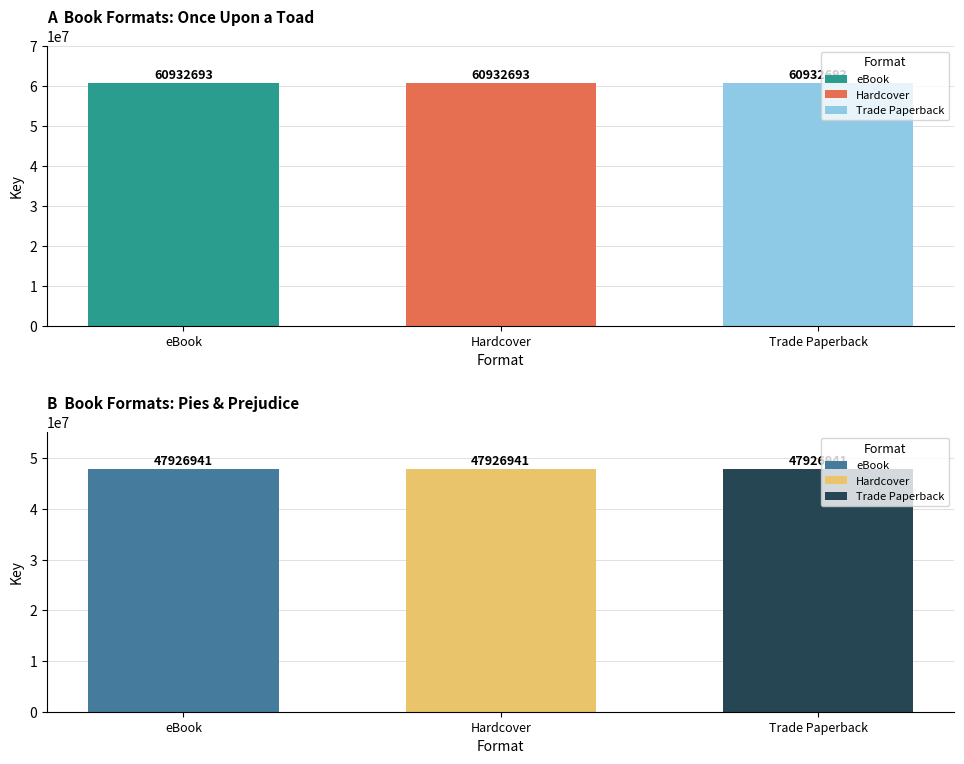

What is the label of the 1st bar from the left?

eBook